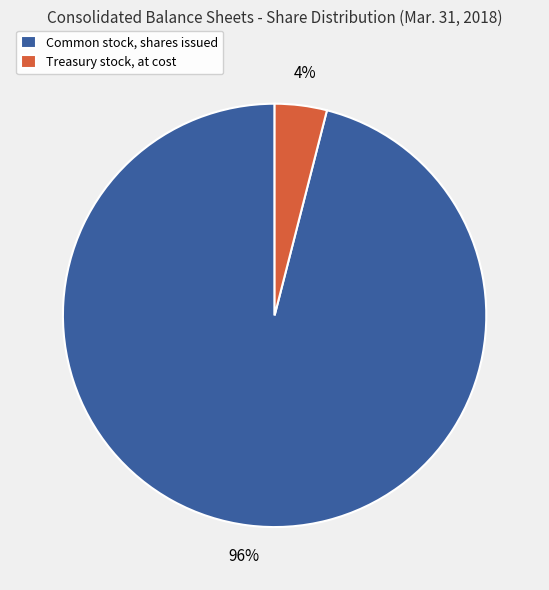

The Common stock, shares issued slice represents 96% of the pie. True or false?

True